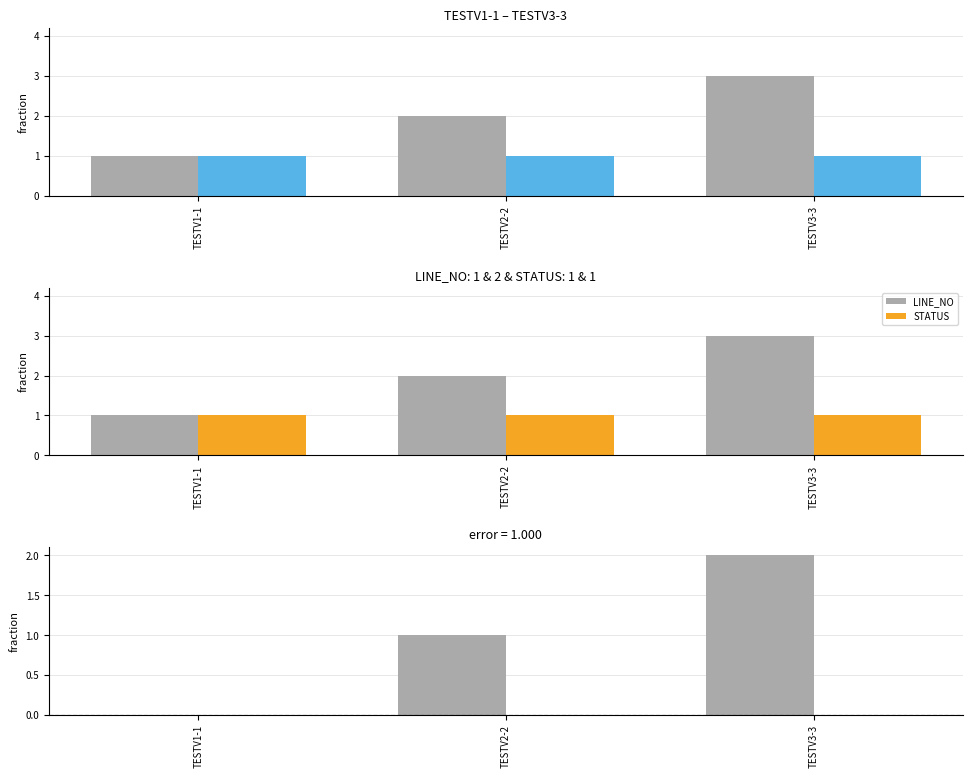

What is the total value across all series at TESTV3-3?

2